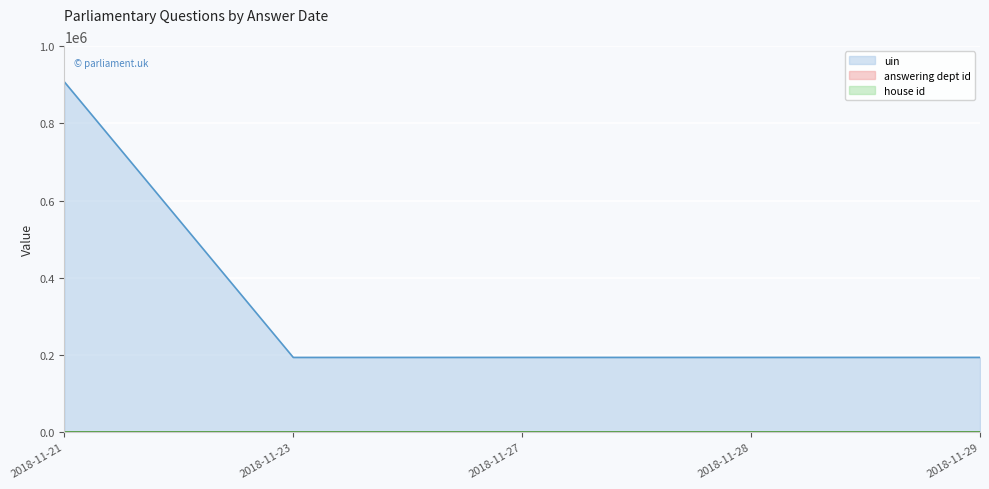

How many lines are shown in the chart?

3